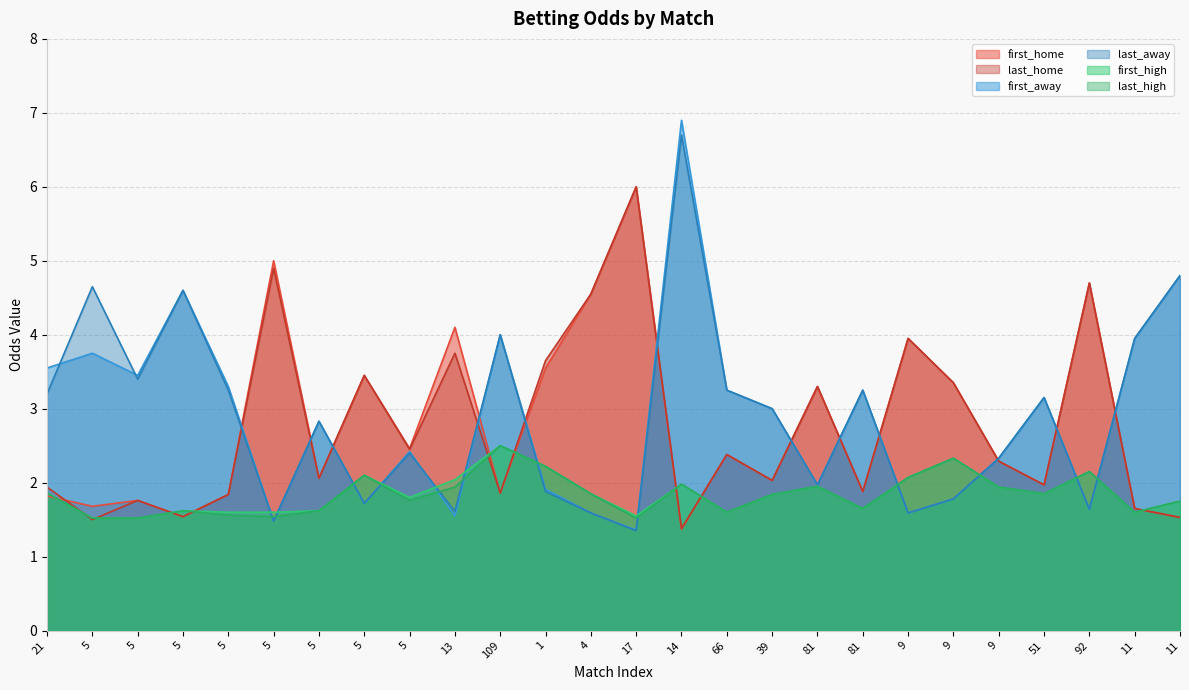

How many lines are shown in the chart?

6